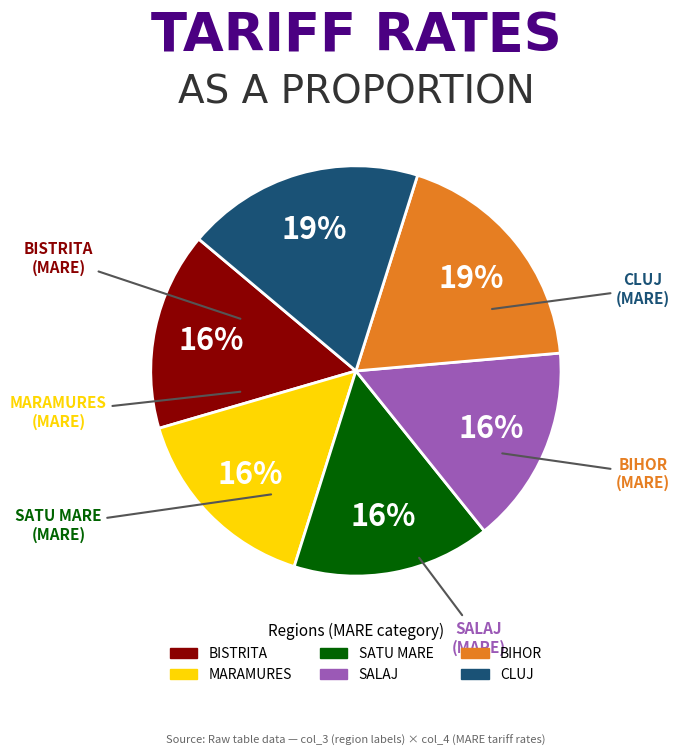

Does any single category account for the majority?

No